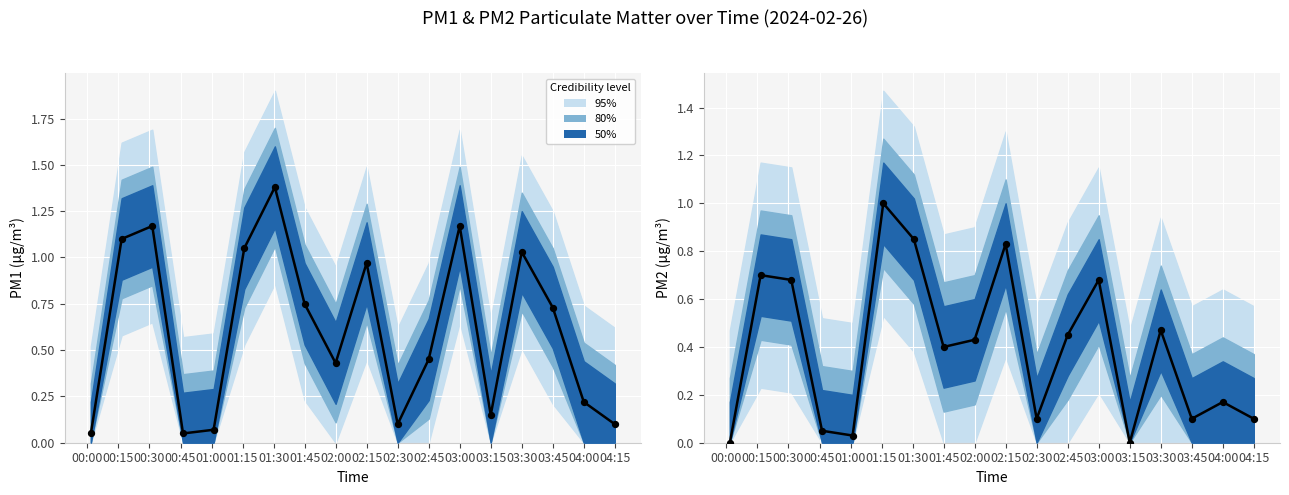

At which category is the sum across all series the highest?

01:30